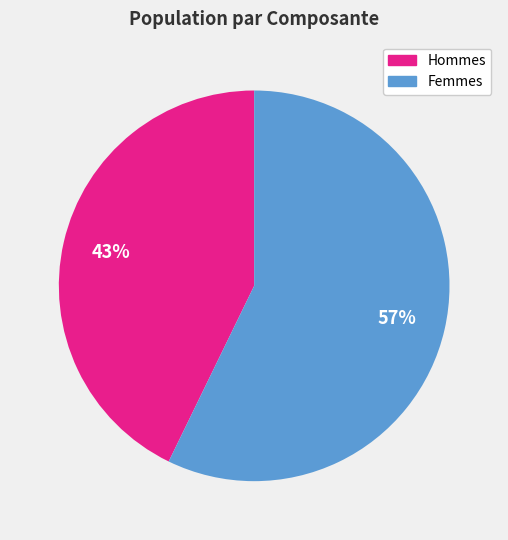

To the nearest percent, what is the average slice percentage?

50%